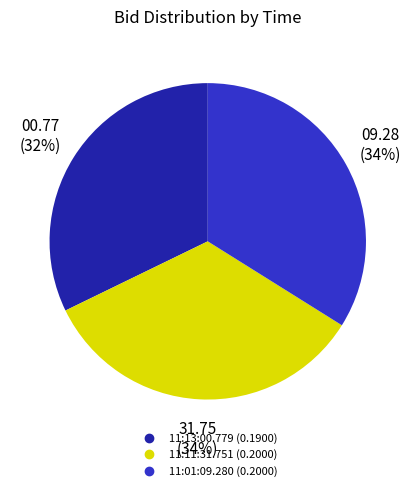

To the nearest percent, what is the combined percentage of 11:13:00.779 and 11:11:31.751?

66%